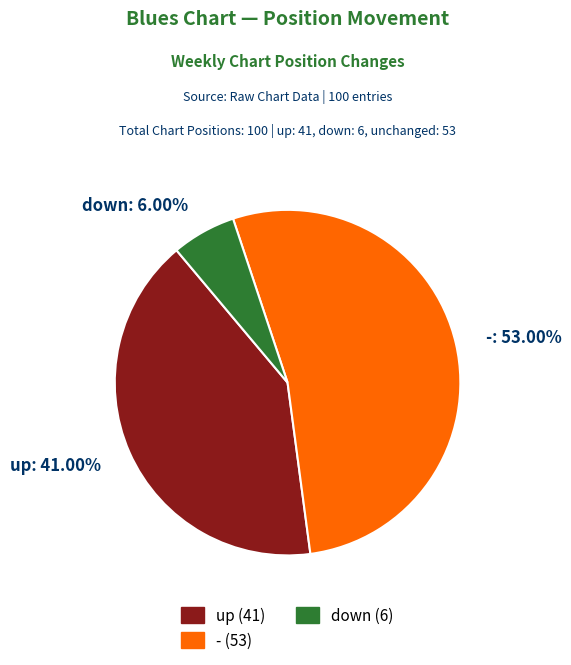

Combined, do up: 41.00% and -: 53.00% account for over 50%?

Yes